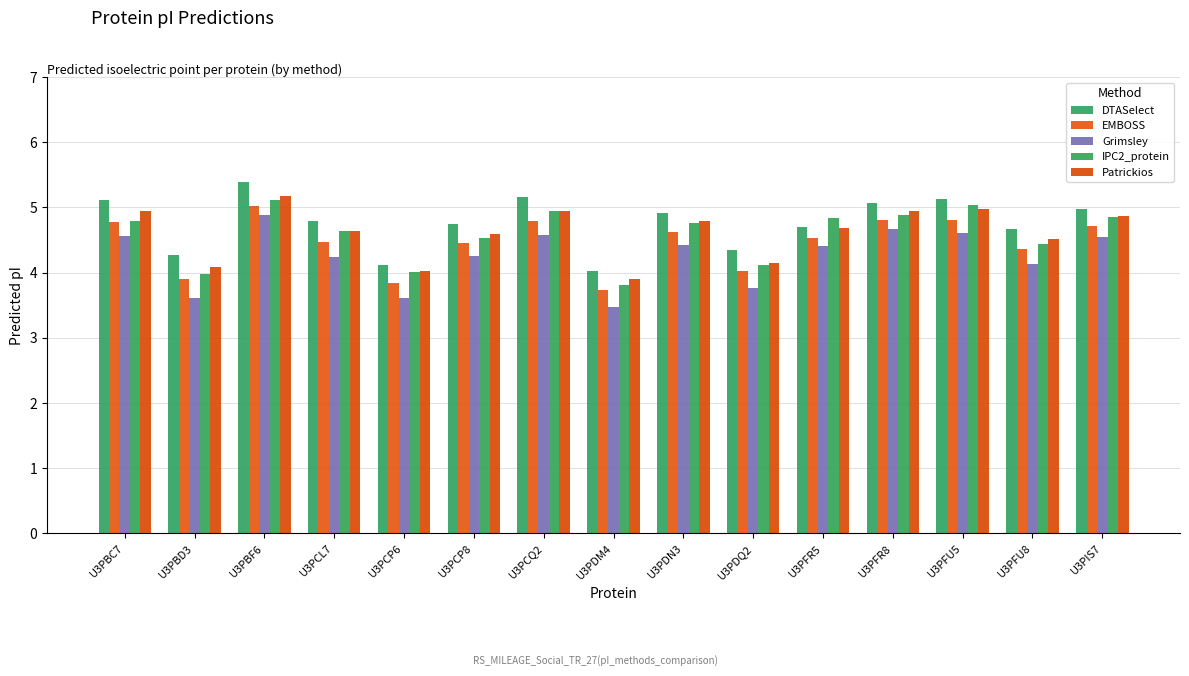

List the series in order of their peak value, highest first.

DTASelect, Patrickios, IPC2_protein, EMBOSS, Grimsley